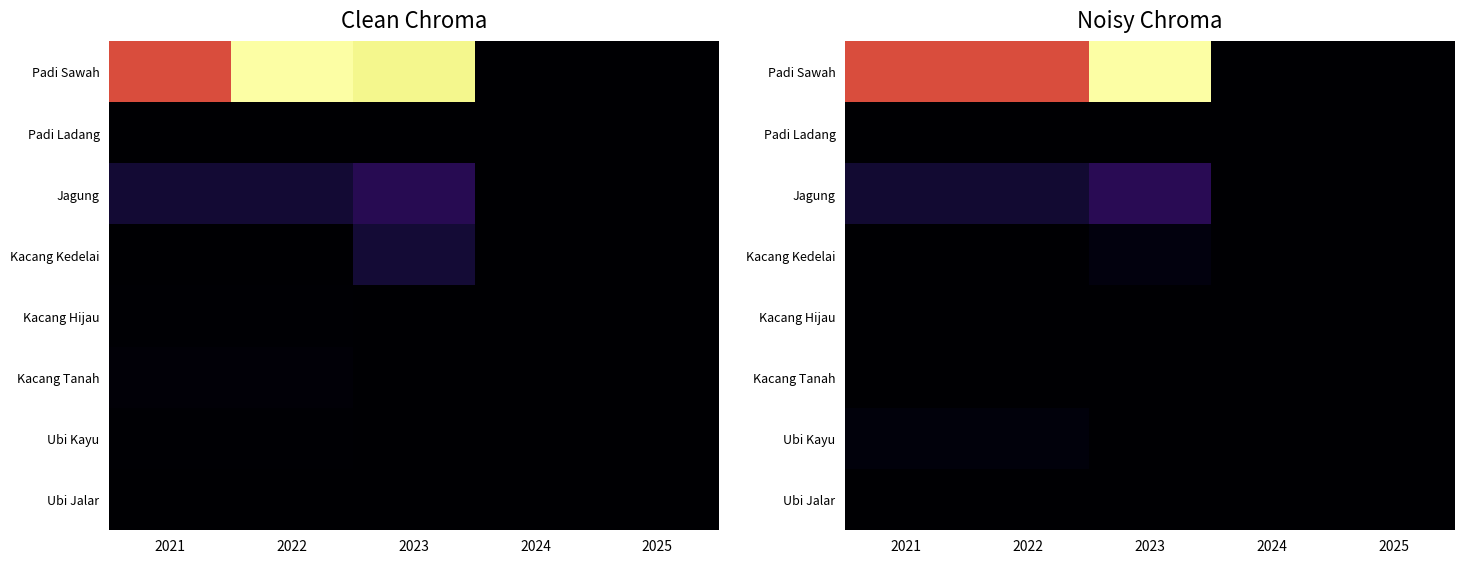

At which category is the sum across all series the highest?

2023